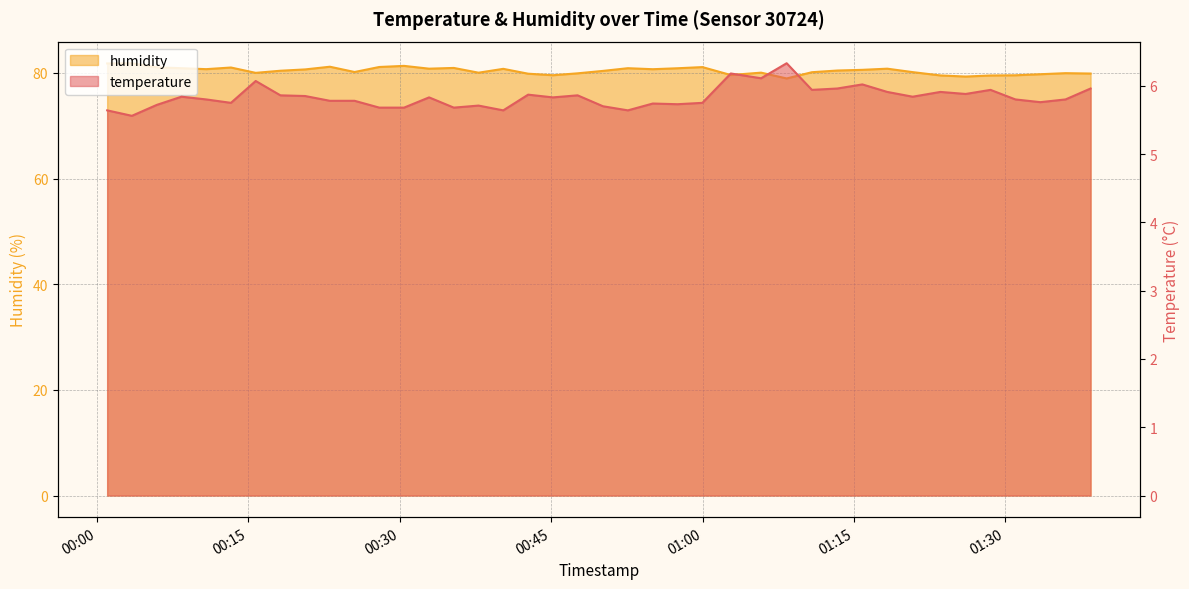

At how many categories does at least one series exceed 6?

40